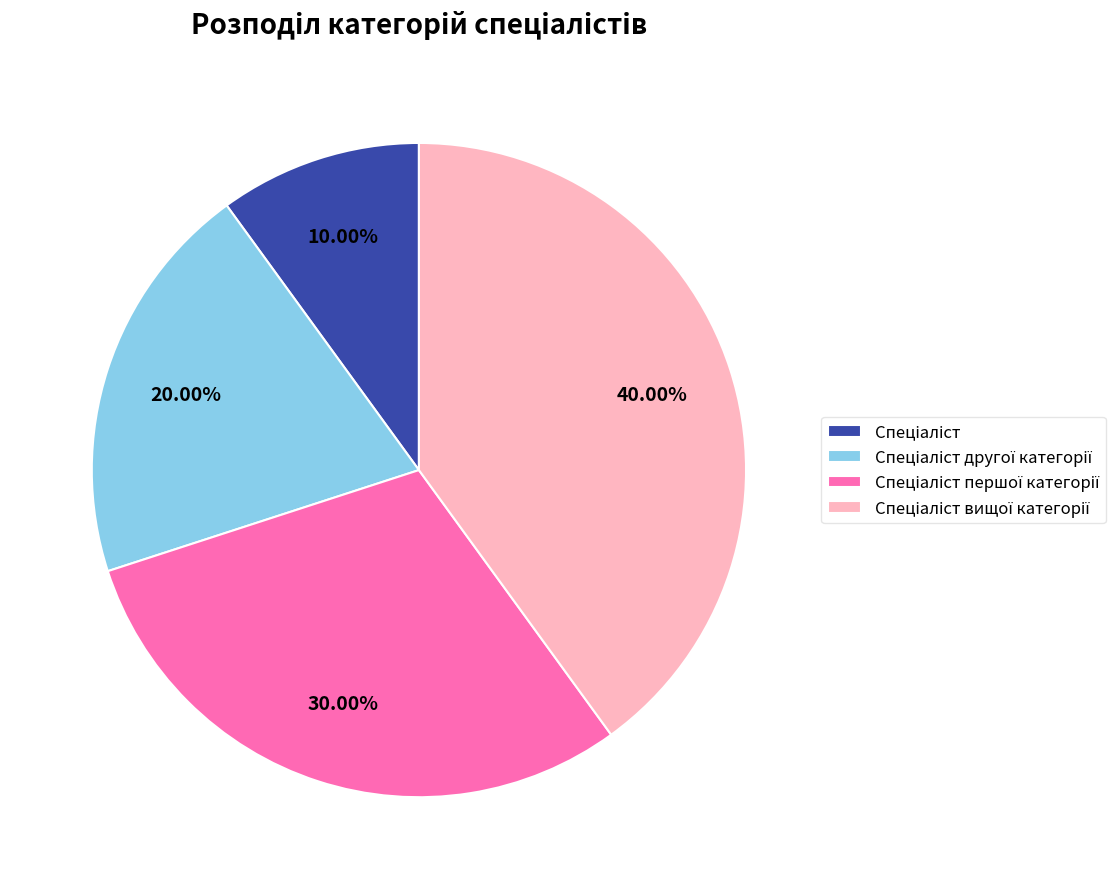

Is there any slice that represents more than half of the pie?

No